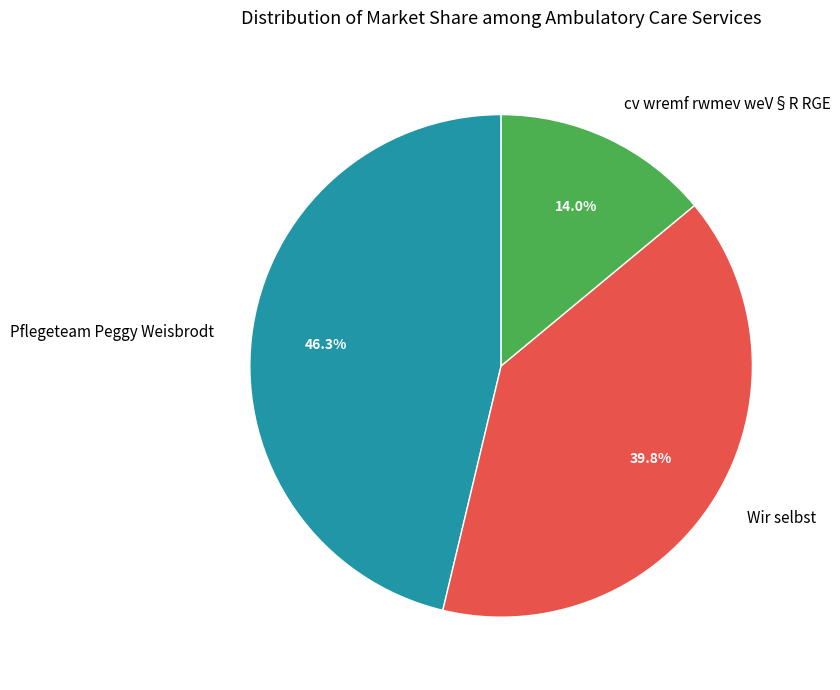

To the nearest percent, what is the difference between the largest and smallest slice percentages?

32%